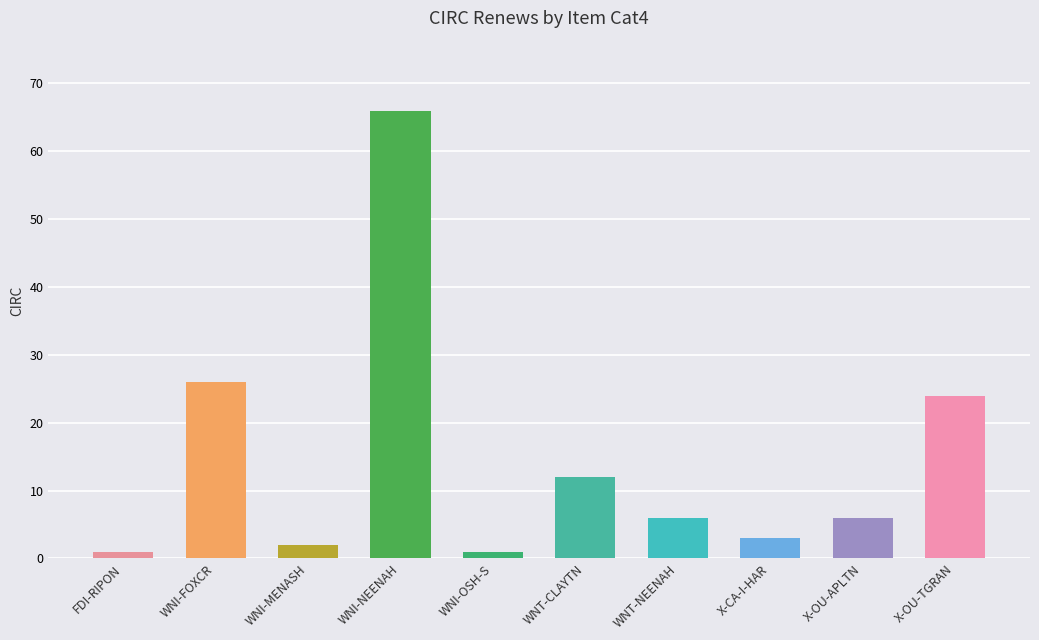

What is the sum of the values at FDI-RIPON and WNI-FOXCR?

27